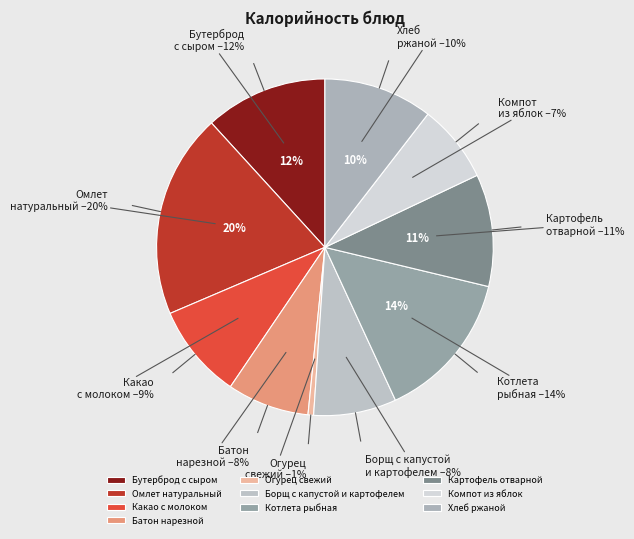

Rank the categories by value from highest to lowest.

Омлет натуральный с маслом сливочным, Котлета рыбная, Бутерброд с сыром и маслом сливочным, Картофель отварной с маслом сливочным, Хлеб ржаной, Какао с молоком, Борщ с капустой и картофелем, Батон нарезной, Компот из яблок, Огурец свежий